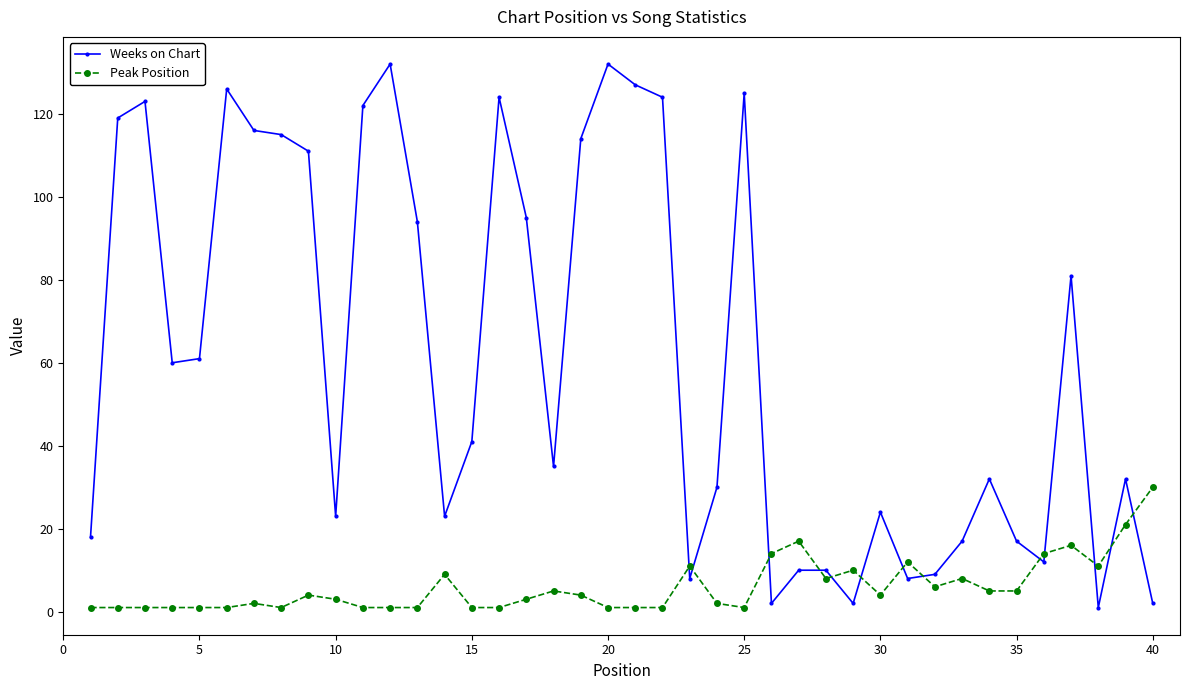

Which series has the largest range (max minus min)?

Weeks on Chart